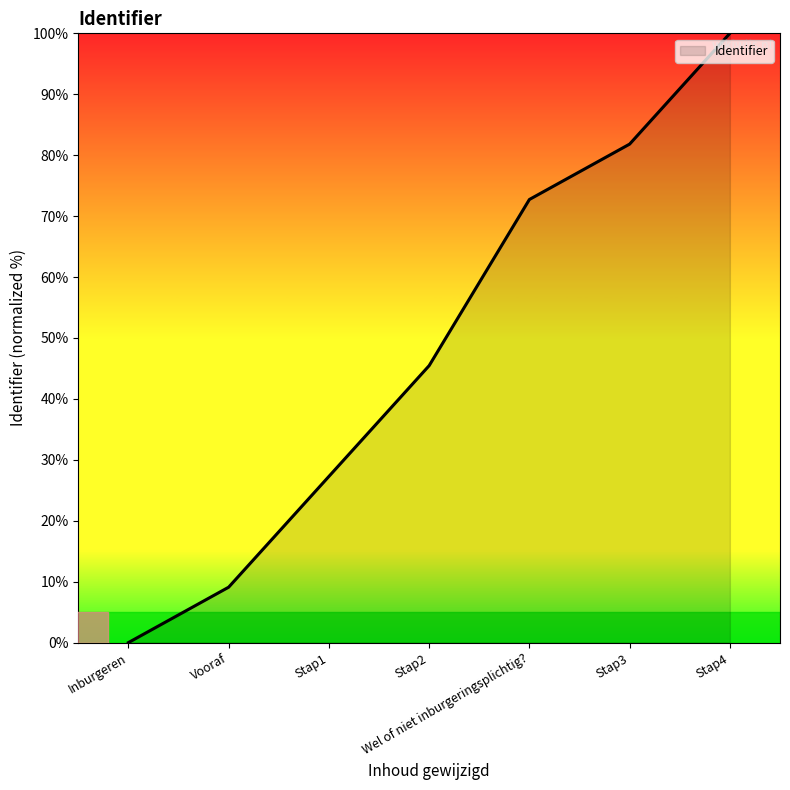

Where is the data nearest to the value 50?

Stap2